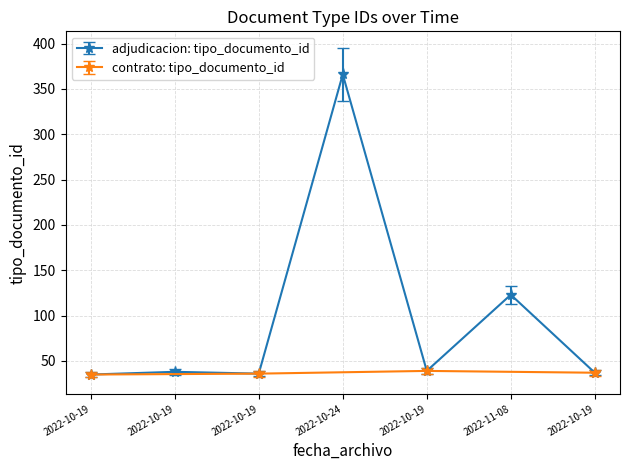

How many data points are less than 38?

3